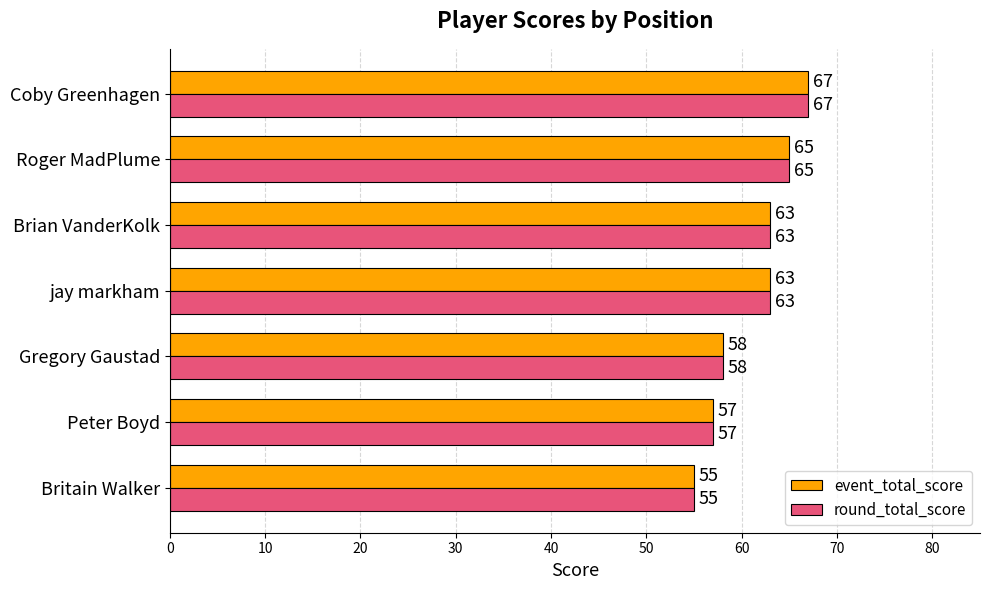

What is the sum of all round_total_score values?

428